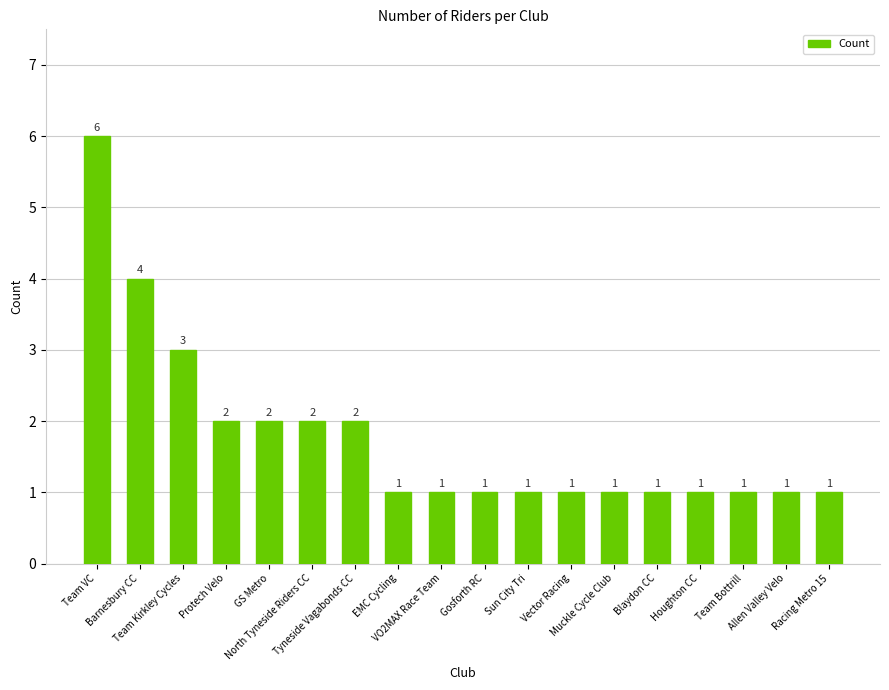

The value at Racing Metro 15 is 1. True or false?

True